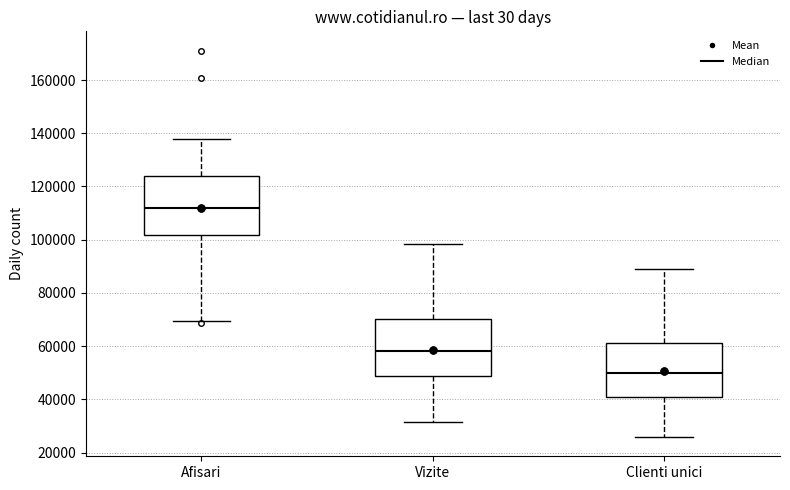

Which box's median line is the lowest?

Clienti unici